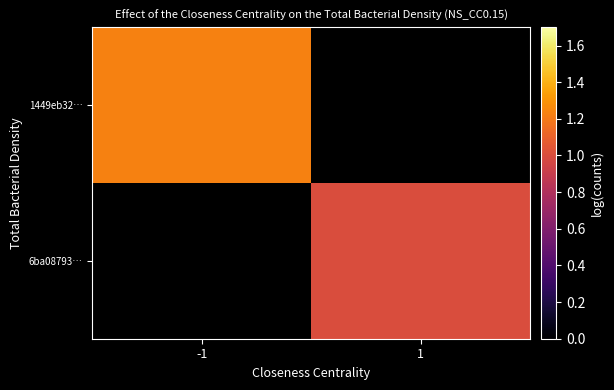

What is the greatest value displayed?

1.2